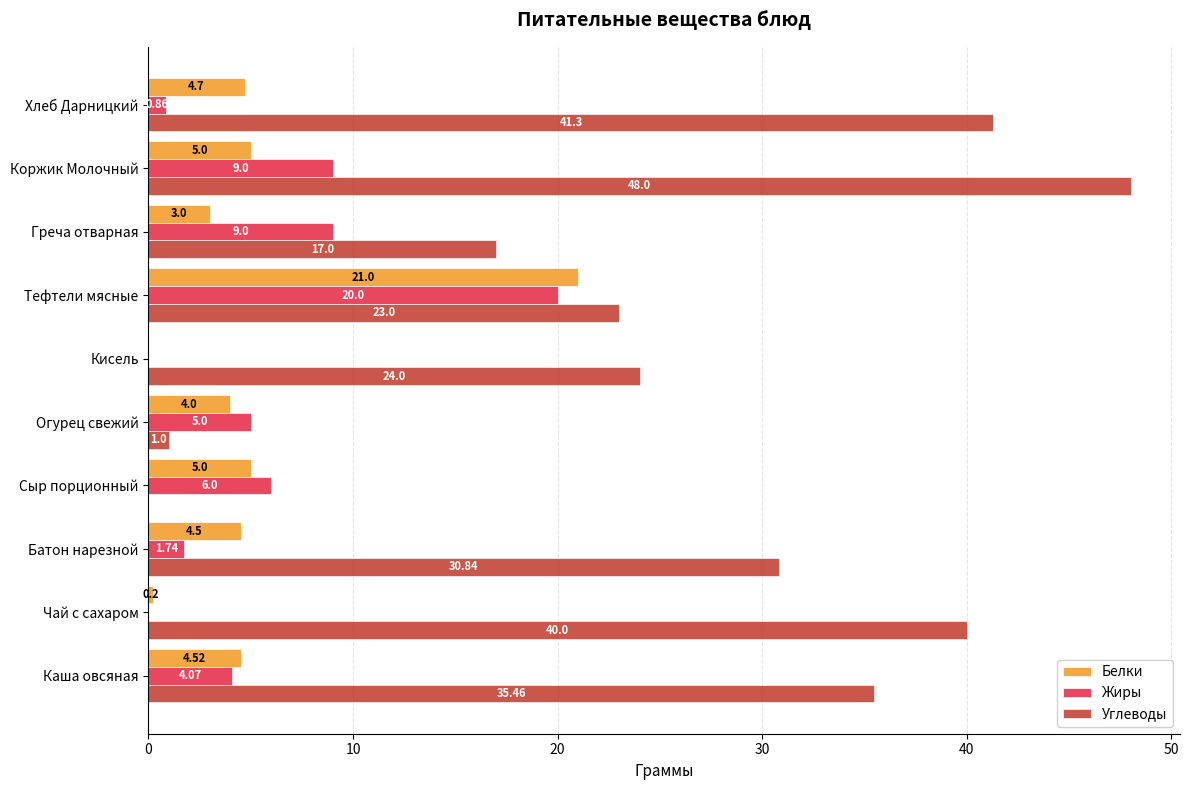

Between Каша овсяная and Тефтели мясные, which series saw the biggest shift?

Белки